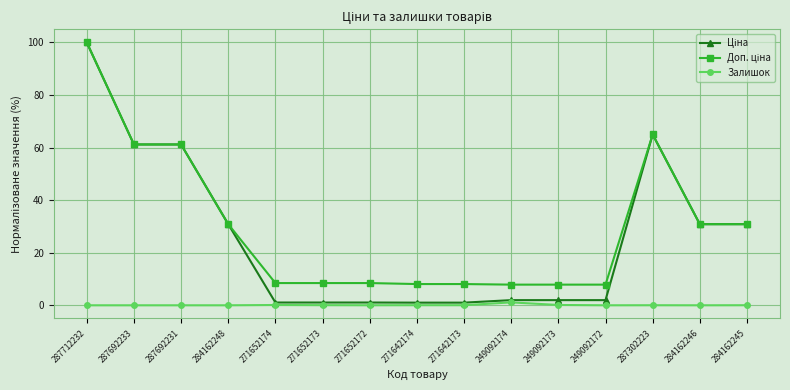

True or false: Залишок has a value of 0.0 at 271652173.

True